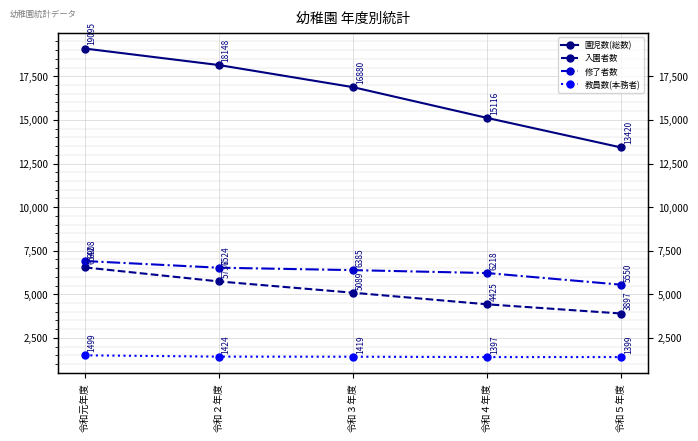

What is the highest value of the 入園者数 series?

6542